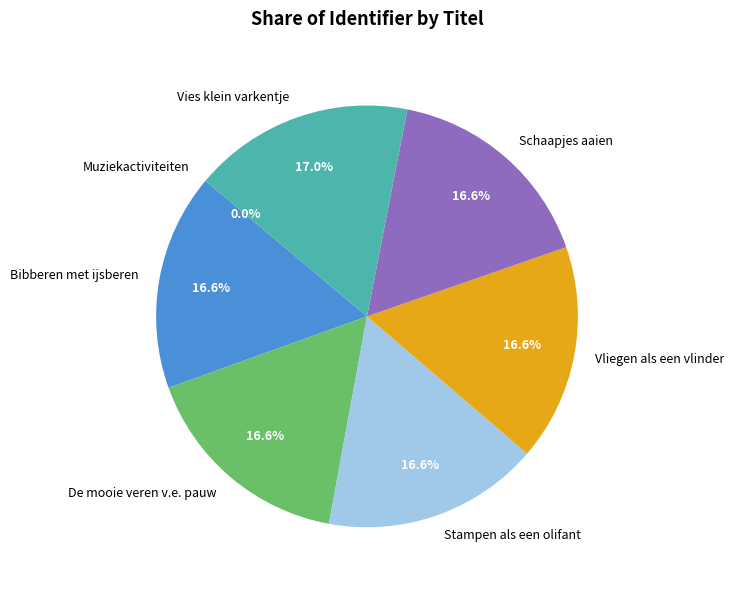

To the nearest percent, what is the combined percentage of Vliegen als een vlinder and Stampen als een olifant?

33%